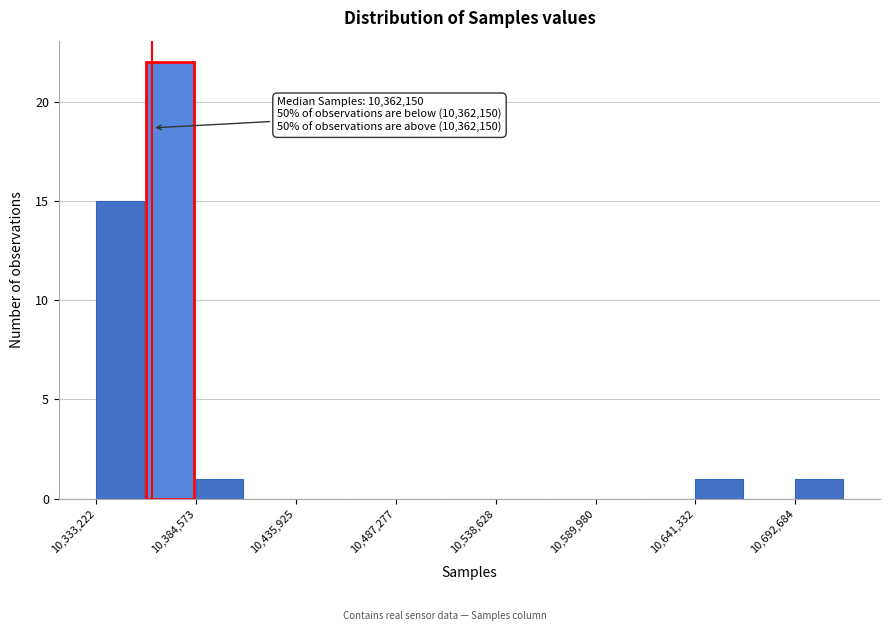

Read against the x-axis, roughly where is the centre of the tallest bar?

10370000